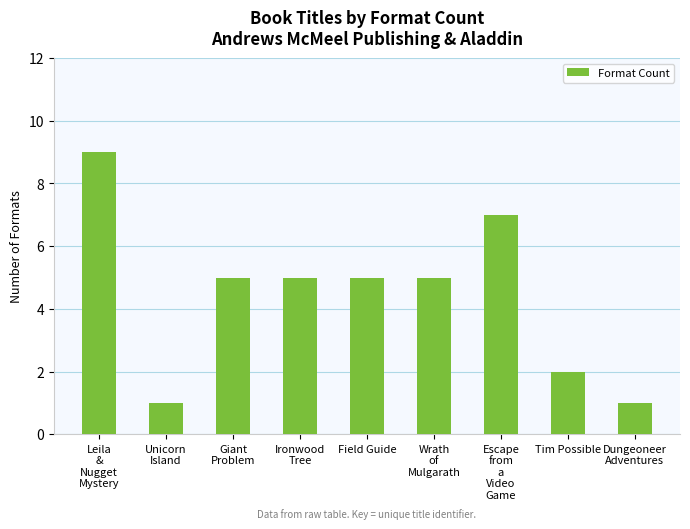

What is the difference between the maximum and minimum values?

8